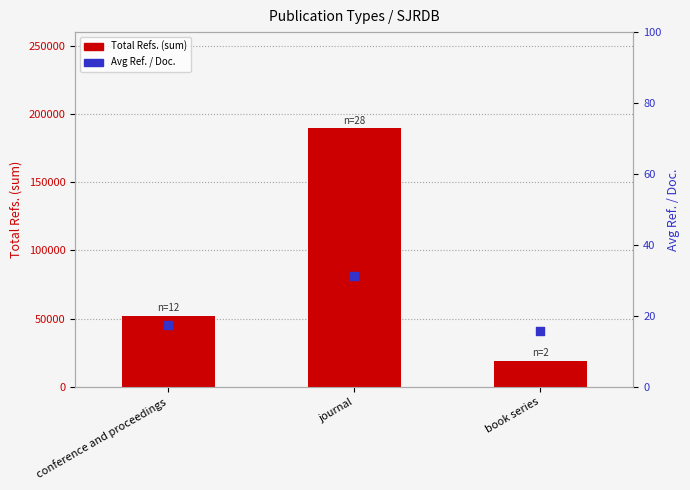

Which series has the largest Y range (max minus min)?

Total Refs. (sum)